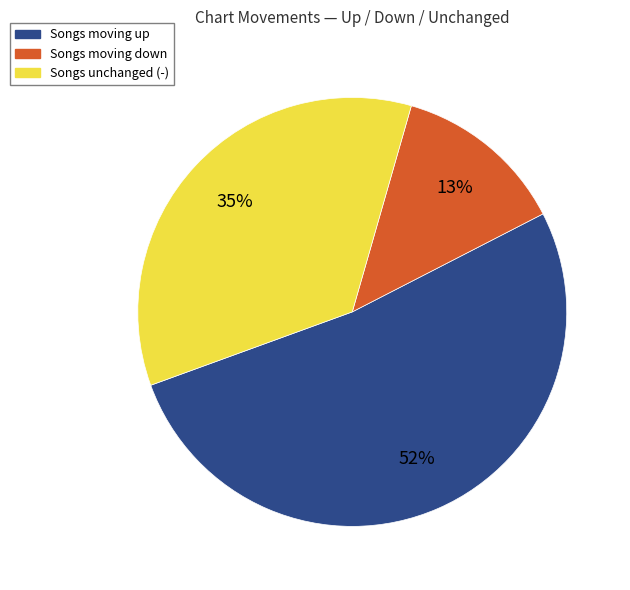

Does any single category account for the majority?

Yes